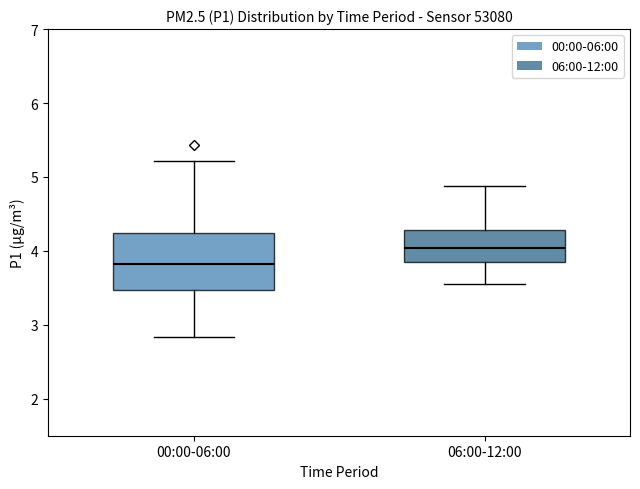

Which box's median line is the lowest?

00:00-06:00